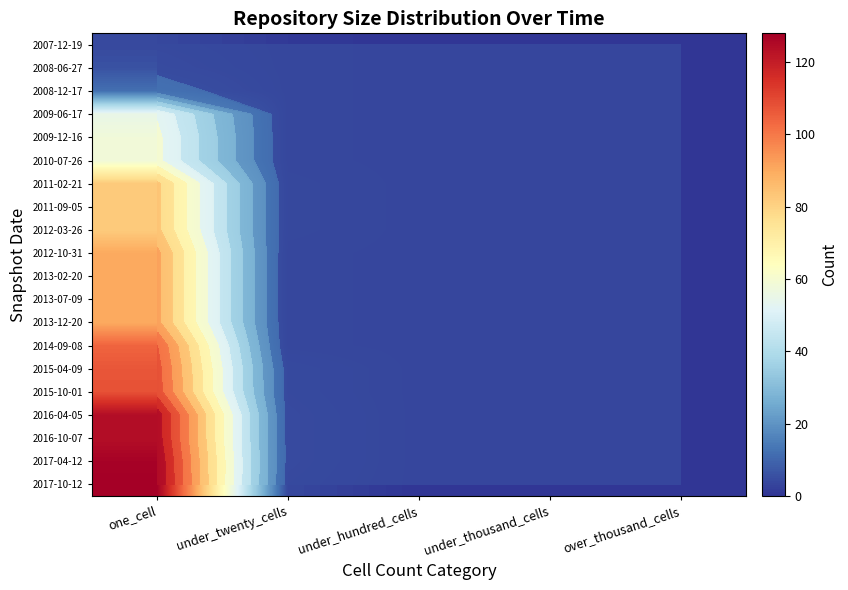

At how many categories does at least one series exceed 32?

1